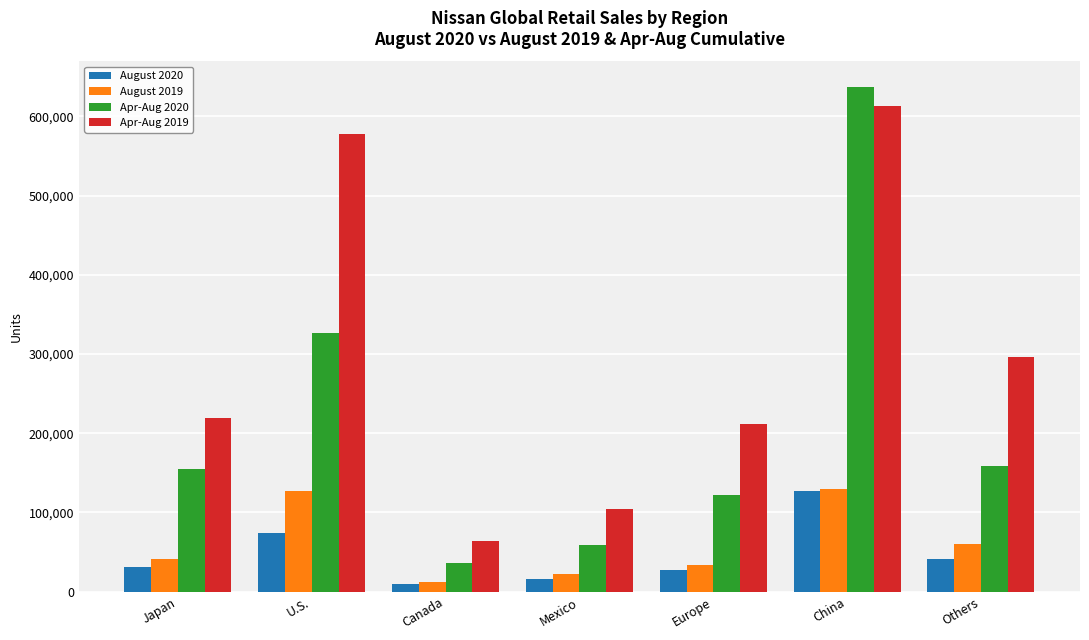

The value of Apr-Aug 2020 at China is 637328. True or false?

True